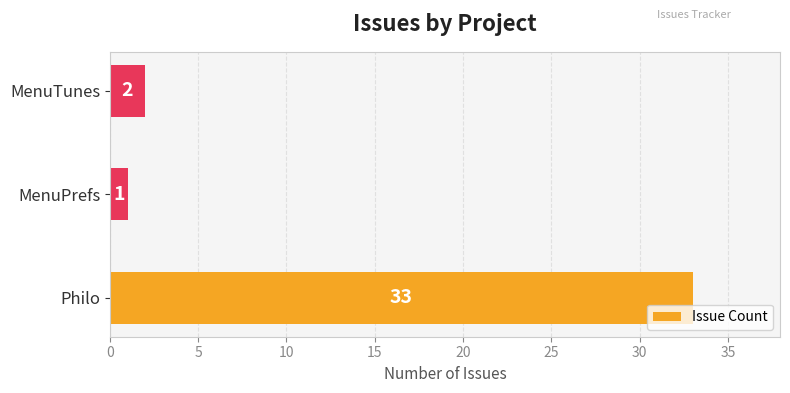

What is the difference between the maximum and minimum values?

32